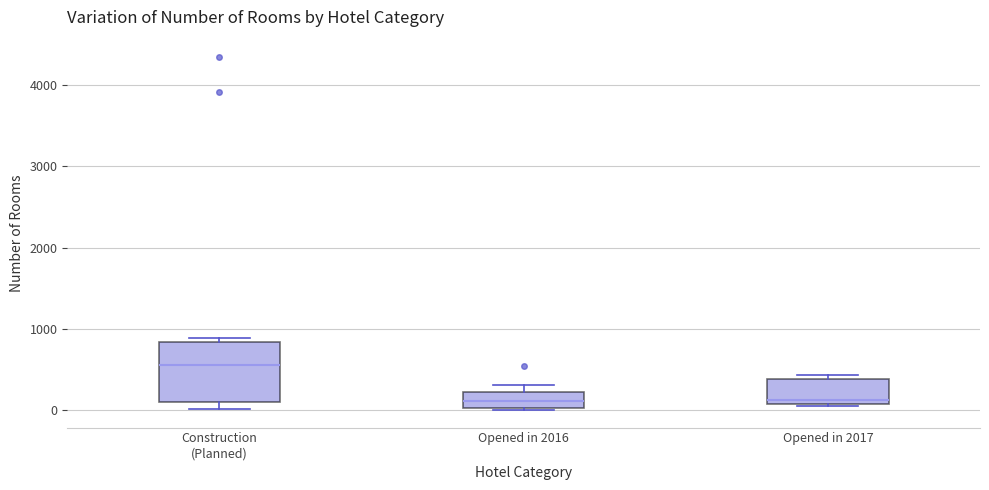

Reading left to right, transcribe this box plot: for each box, give where its median line is, the range the box spans, and where its two whiskers end, as read against the y-axis. The values are not printed on the chart, so give them approximately, as read against the axis.

Construction (Planned): median 600, box 100 to 800, whiskers 0 to 900
Opened in 2016: median 100, box 0 to 200, whiskers 0 to 300
Opened in 2017: median 100 (just above the box's lower edge), box 100 to 400, whiskers 100 to 400 (just above the box's upper edge)